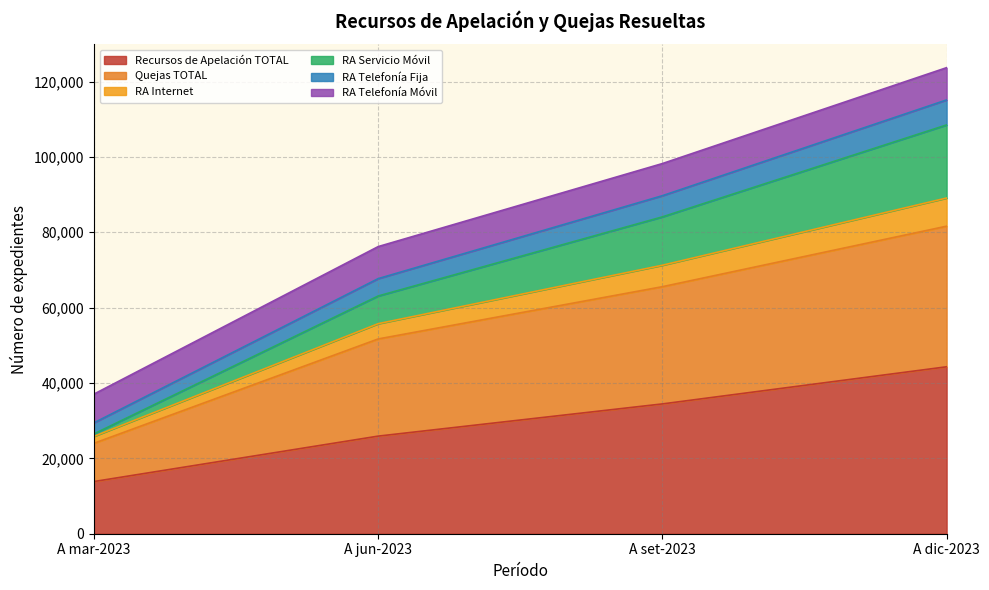

Between A set-2023 and A mar-2023, which is larger?

A set-2023